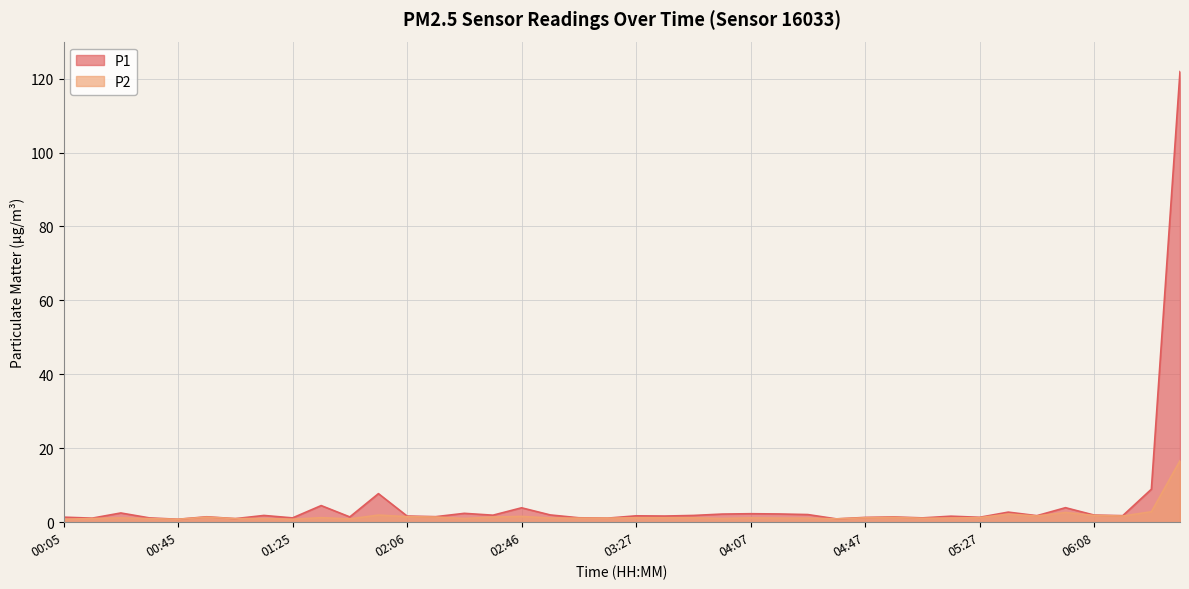

Which has a higher value, 05:47 or 05:17?

05:47